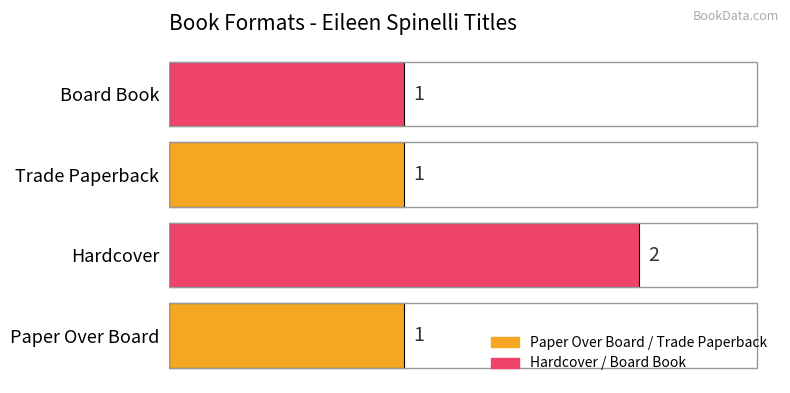

What is the ratio of the value at Paper Over Board to the value at Board Book?

1.0